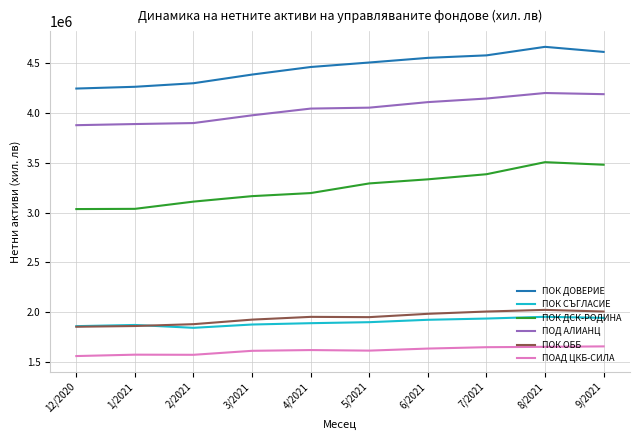

What position from the right is 6/2021?

4